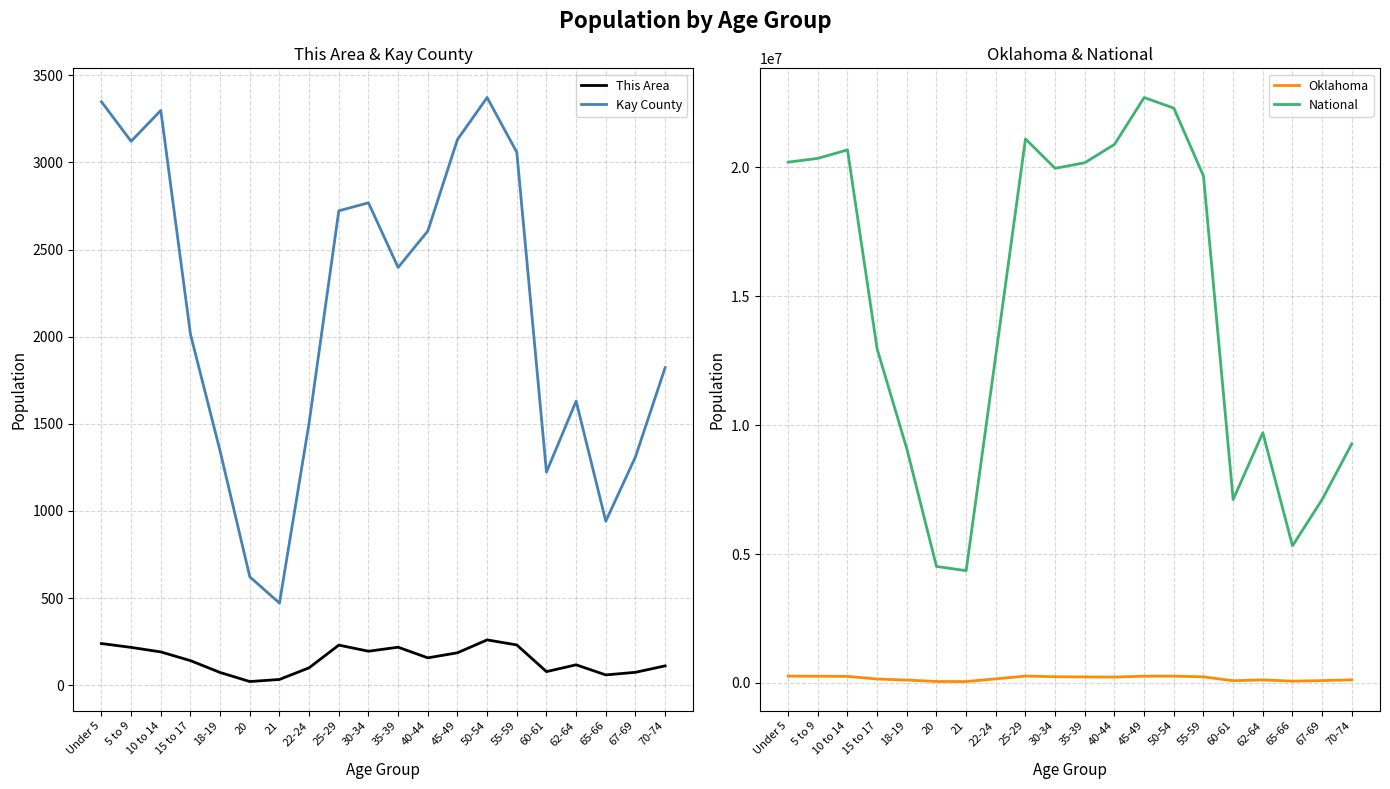

Which series changed the most between 22-24 and 30-34?

National